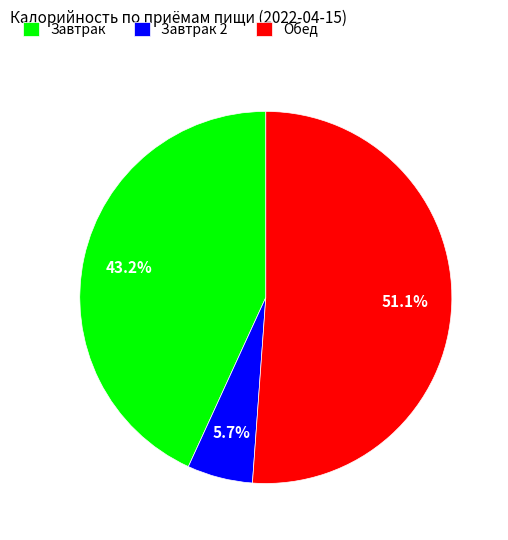

To the nearest percent, what portion does Обед represent?

51%